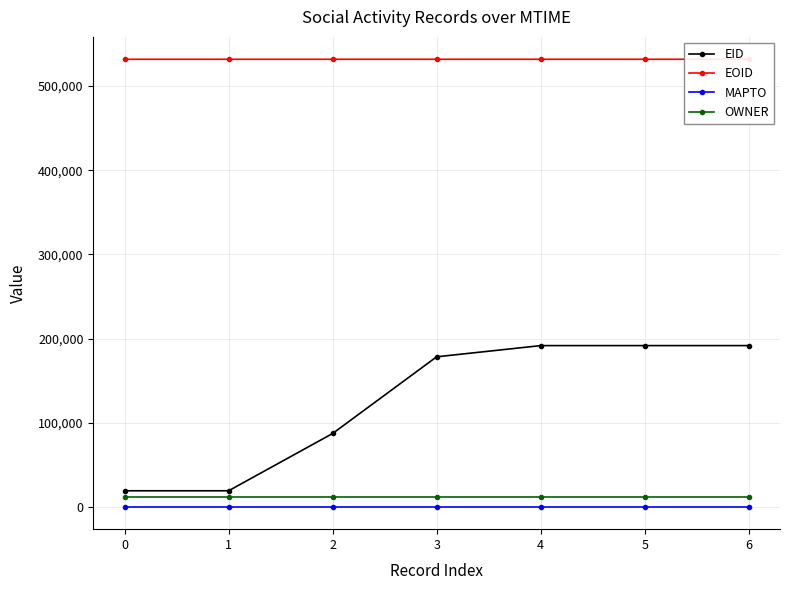

At which category is the sum across all series the highest?

6